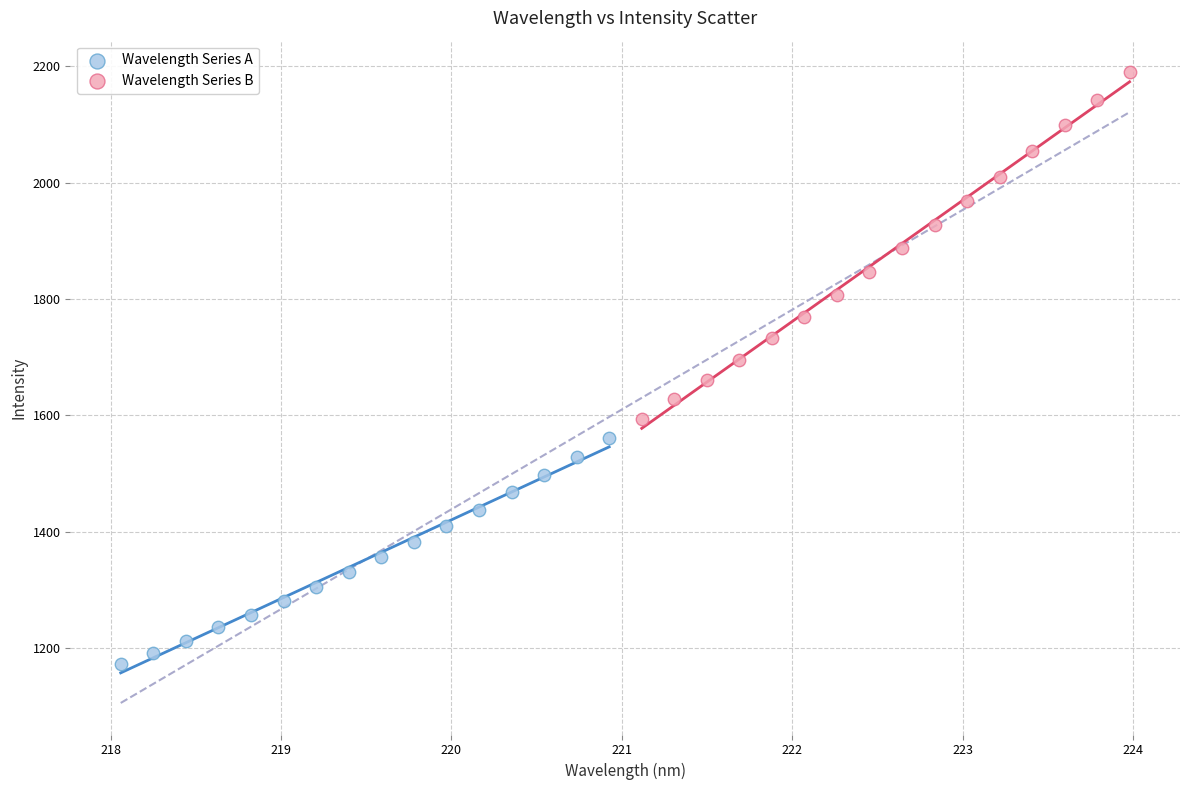

Which series reaches the maximum Y coordinate?

Wavelength Series B